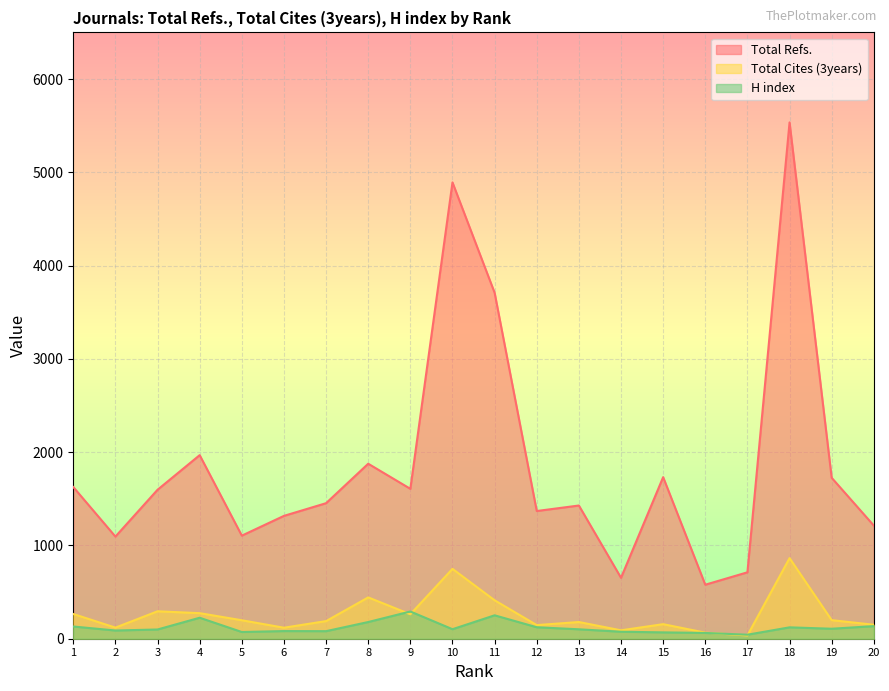

True or false: Total Refs. and Total Cites (3years) intersect in this chart.

False